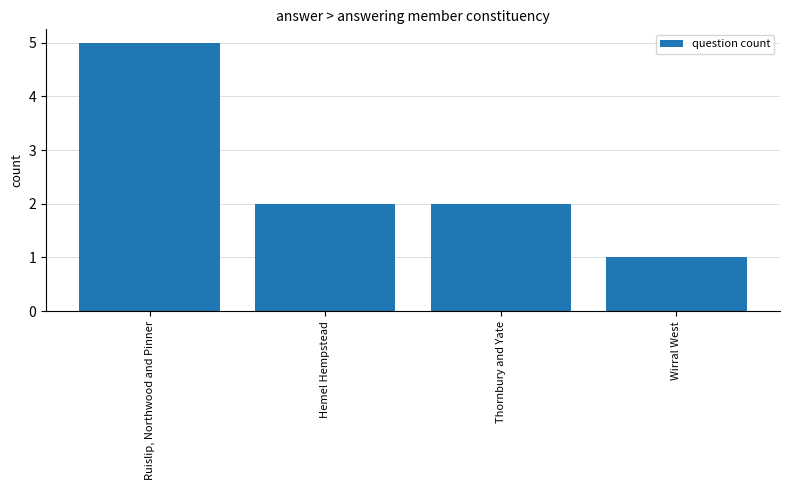

What position from the right is Thornbury and Yate?

2